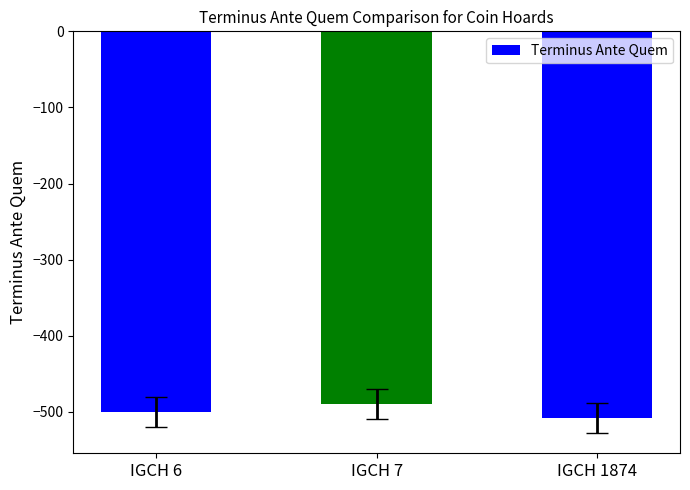

What is the maximum value shown in the chart?

-490